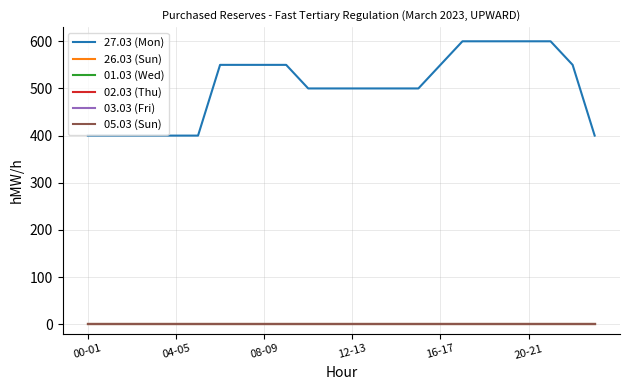

Reading right to left, what are all the values shown in this chart?

27.03 (Mon): 400	550	600	600	600	600	600	550	500	500	500	500	500	500	550	550	550	550	400	400	400	400	400	400
26.03 (Sun): 0	0	0	0	0	0	0	0	0	0	0	0	0	0	0	0	0	0	0	0	0	0	0	0
01.03 (Wed): 0	0	0	0	0	0	0	0	0	0	0	0	0	0	0	0	0	0	0	0	0	0	0	0
02.03 (Thu): 0	0	0	0	0	0	0	0	0	0	0	0	0	0	0	0	0	0	0	0	0	0	0	0
03.03 (Fri): 0	0	0	0	0	0	0	0	0	0	0	0	0	0	0	0	0	0	0	0	0	0	0	0
05.03 (Sun): 0	0	0	0	0	0	0	0	0	0	0	0	0	0	0	0	0	0	0	0	0	0	0	0